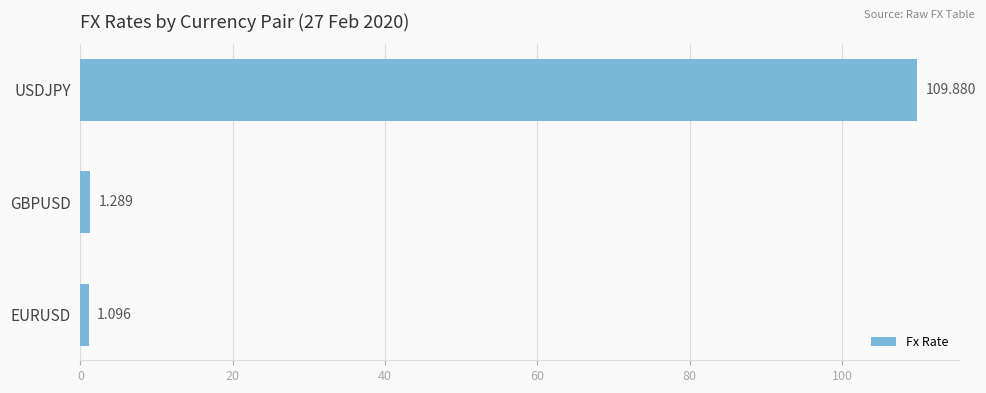

Which category has the highest value across all series?

USDJPY